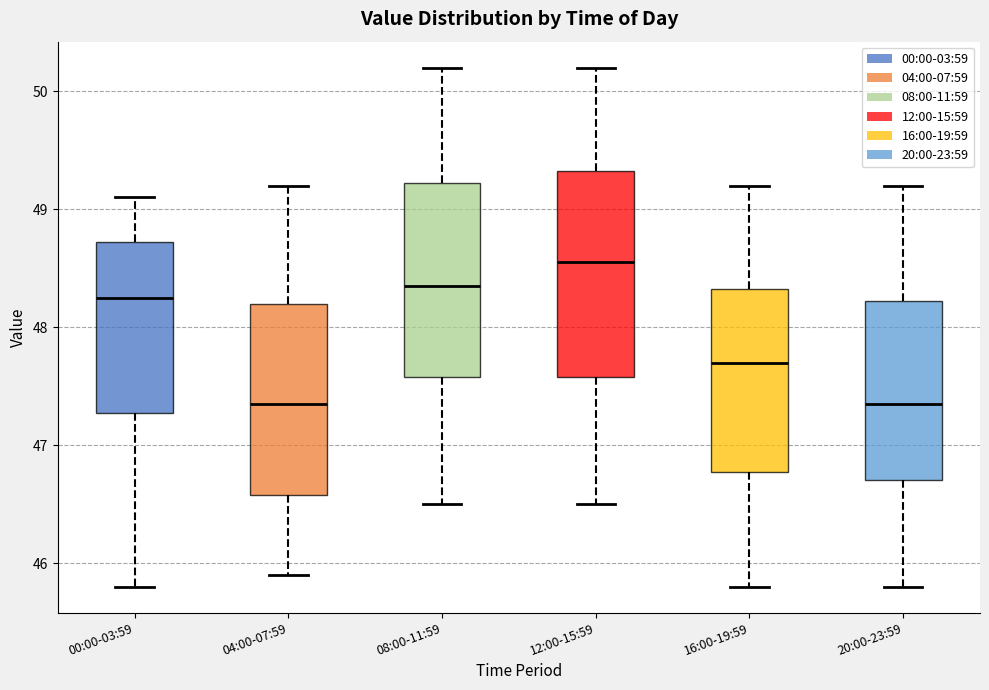

Reading left to right, read every box against the y-axis: the position of its median line, the range the box covers, and the ends of its whiskers. The values are not printed on the chart, so give them approximately, as read against the axis.

00:00-03:59: median 48.3, box 47.3 to 48.7, whiskers 45.8 to 49.1
04:00-07:59: median 47.4, box 46.6 to 48.2, whiskers 45.9 to 49.2
08:00-11:59: median 48.4, box 47.6 to 49.2, whiskers 46.5 to 50.2
12:00-15:59: median 48.6, box 47.6 to 49.3, whiskers 46.5 to 50.2
16:00-19:59: median 47.7, box 46.8 to 48.3, whiskers 45.8 to 49.2
20:00-23:59: median 47.4, box 46.7 to 48.2, whiskers 45.8 to 49.2